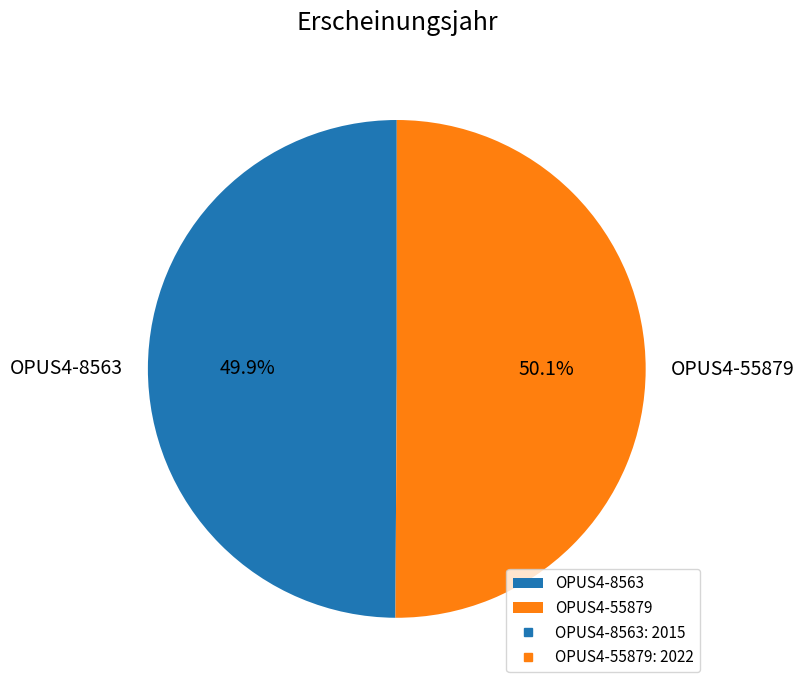

Approximately how many times larger is the value at OPUS4-55879 compared to OPUS4-8563?

1.0